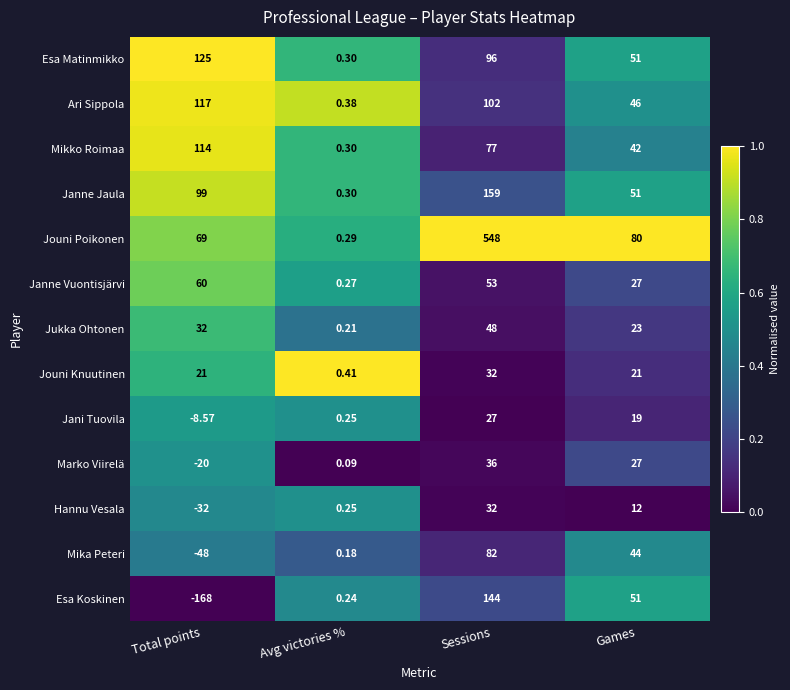

Which series changed the most between Avg victories % and Games?

Jouni Poikonen